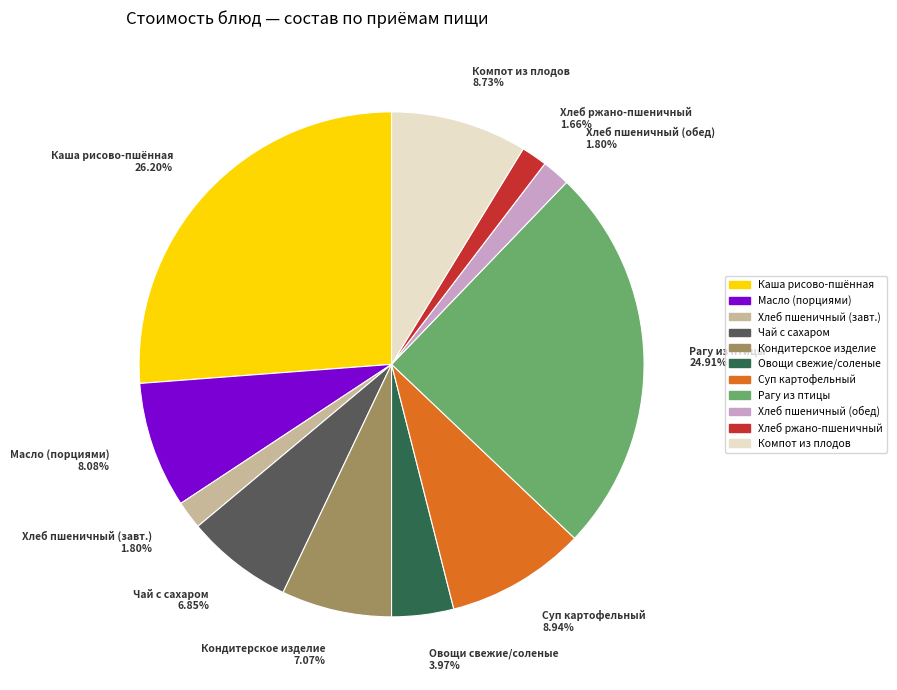

Is there a majority slice in this chart?

No